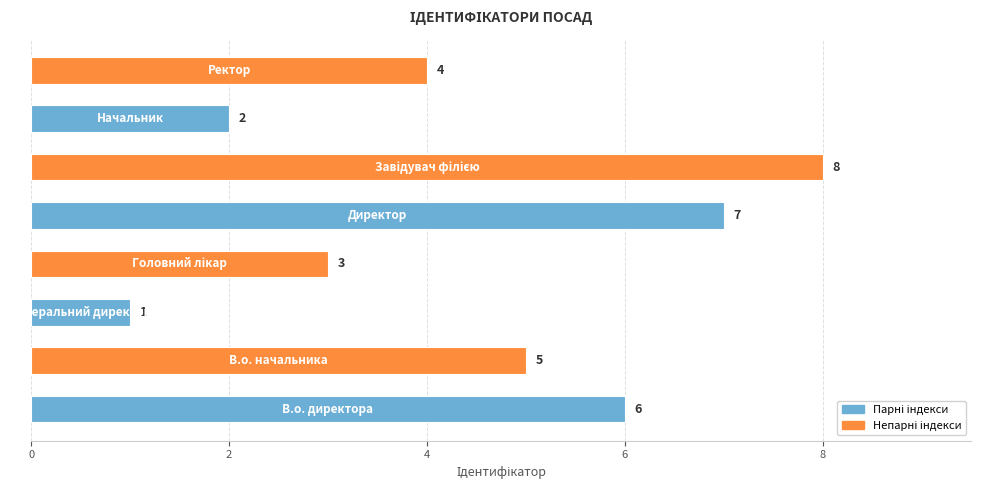

What is the sum of all values?

36